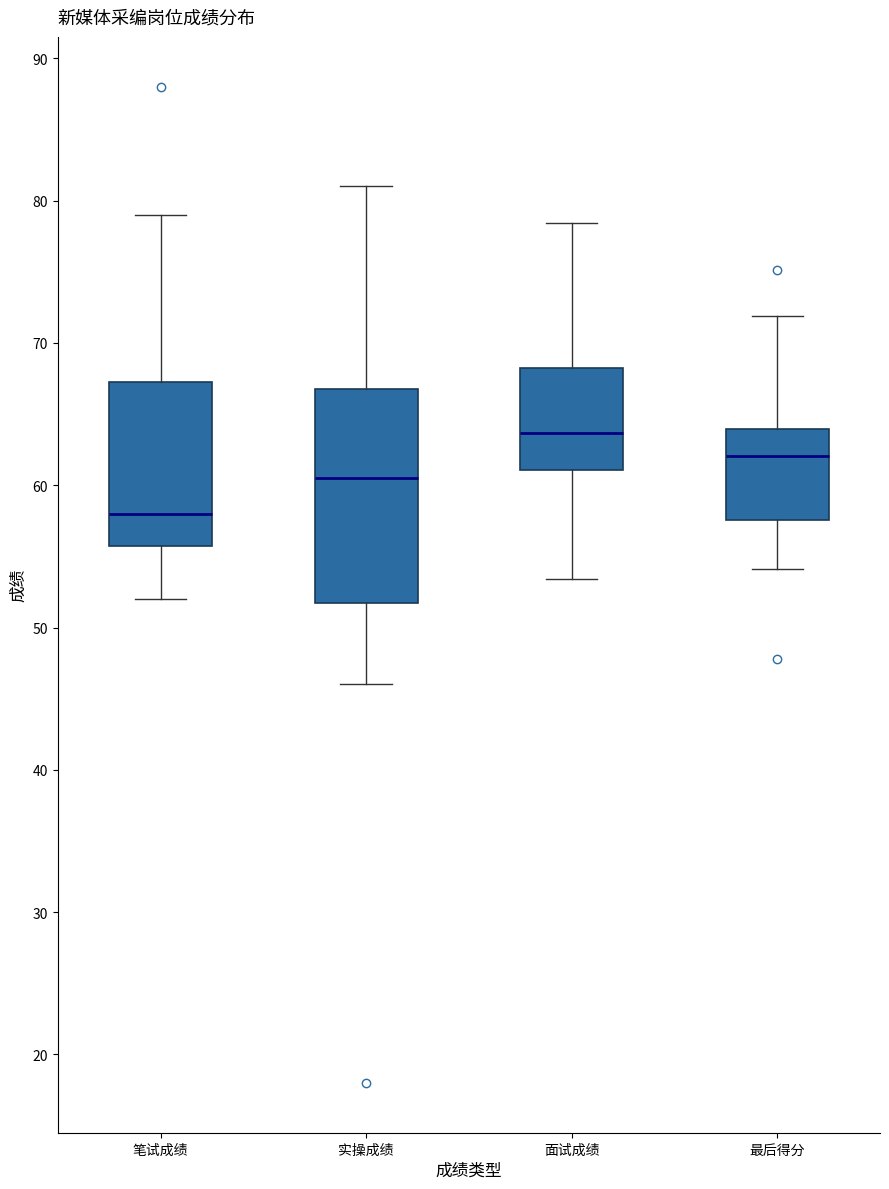

Reading left to right, transcribe this box plot: for each box, give where its median line is, the range the box spans, and where its two whiskers end, as read against the y-axis. The values are not printed on the chart, so give them approximately, as read against the axis.

笔试成绩: median 58, box 56 to 67, whiskers 52 to 79
实操成绩: median 61, box 52 to 67, whiskers 46 to 81
面试成绩: median 64, box 61 to 68, whiskers 53 to 78
最后得分: median 62, box 58 to 64, whiskers 54 to 72